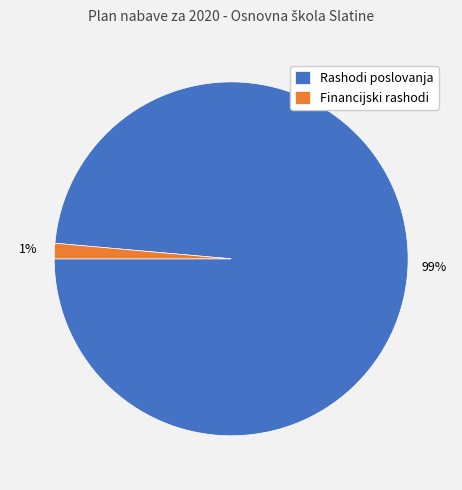

Which has a higher value, Financijski rashodi or Rashodi poslovanja?

Rashodi poslovanja